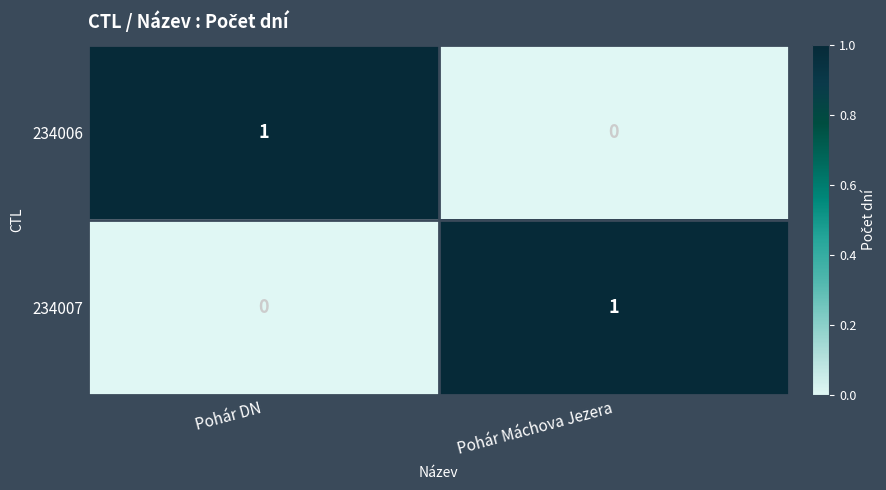

True or false: 234007 has a value of 1 at Pohár Máchova Jezera.

True